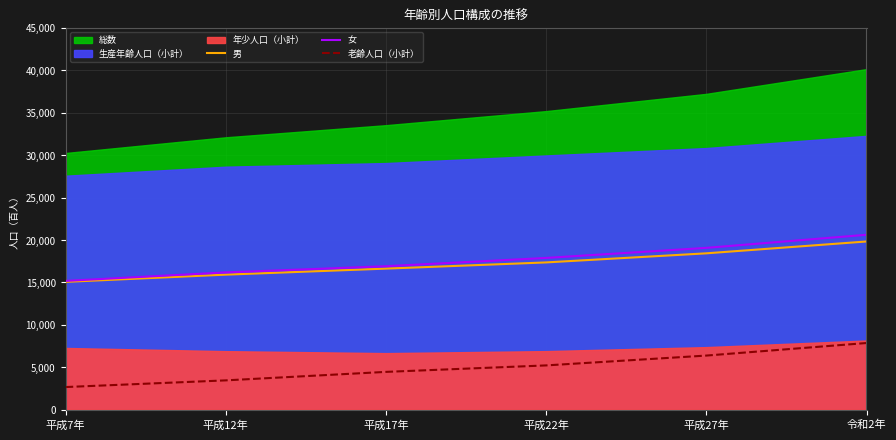

What is the label of the 4th point from the right?

平成17年